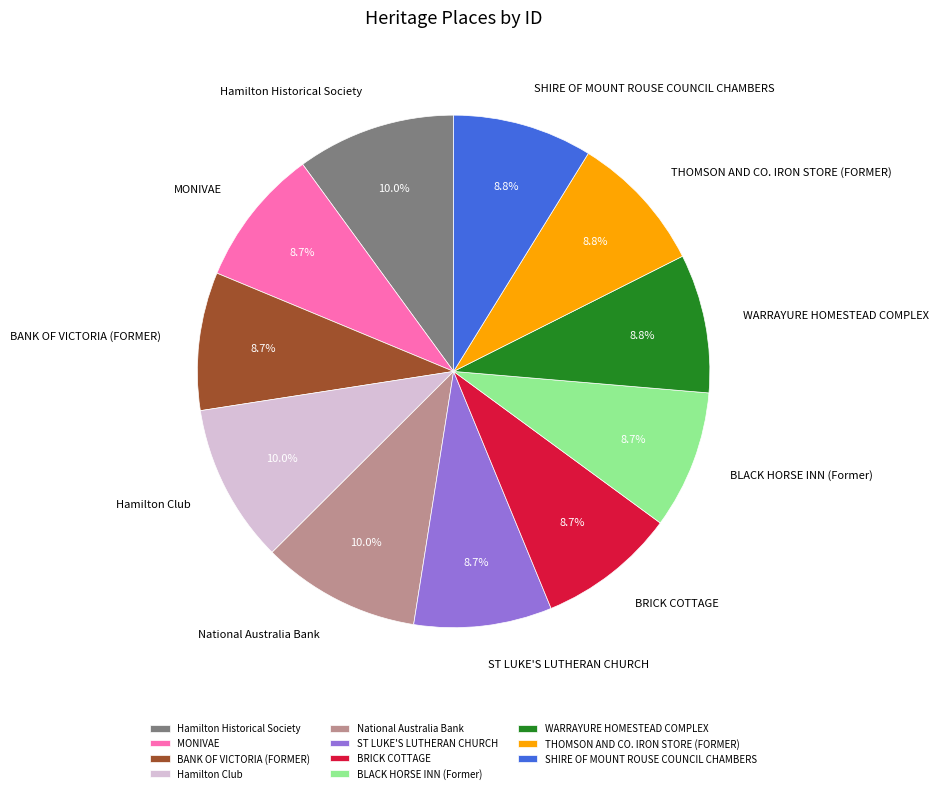

Is there a majority slice in this chart?

No